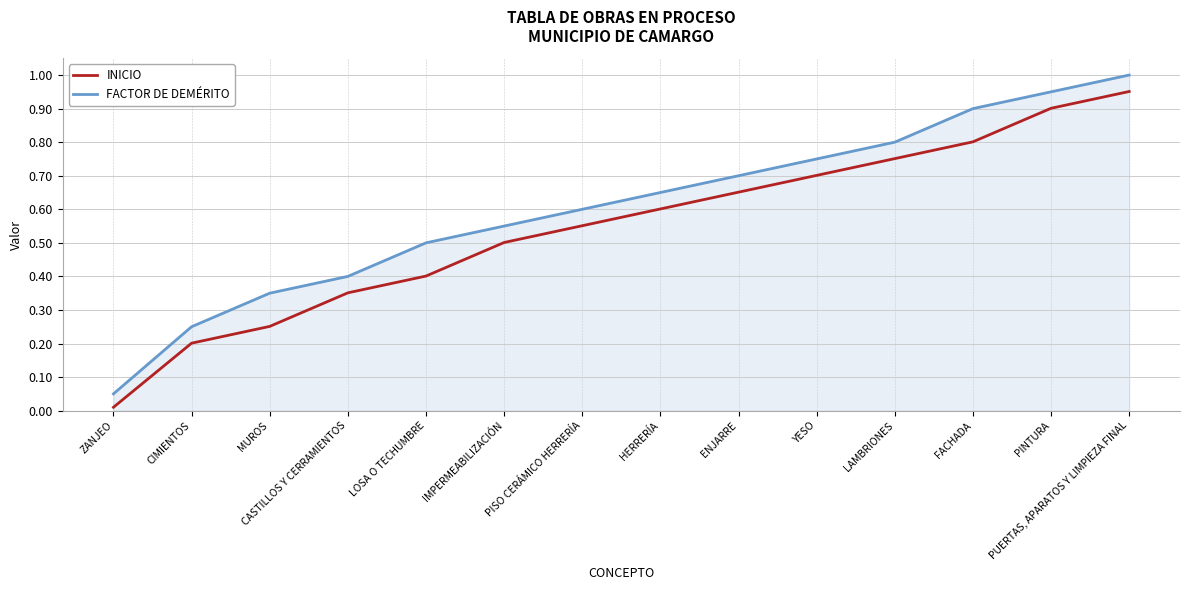

True or false: FACTOR DE DEMÉRITO and INICIO intersect in this chart.

False